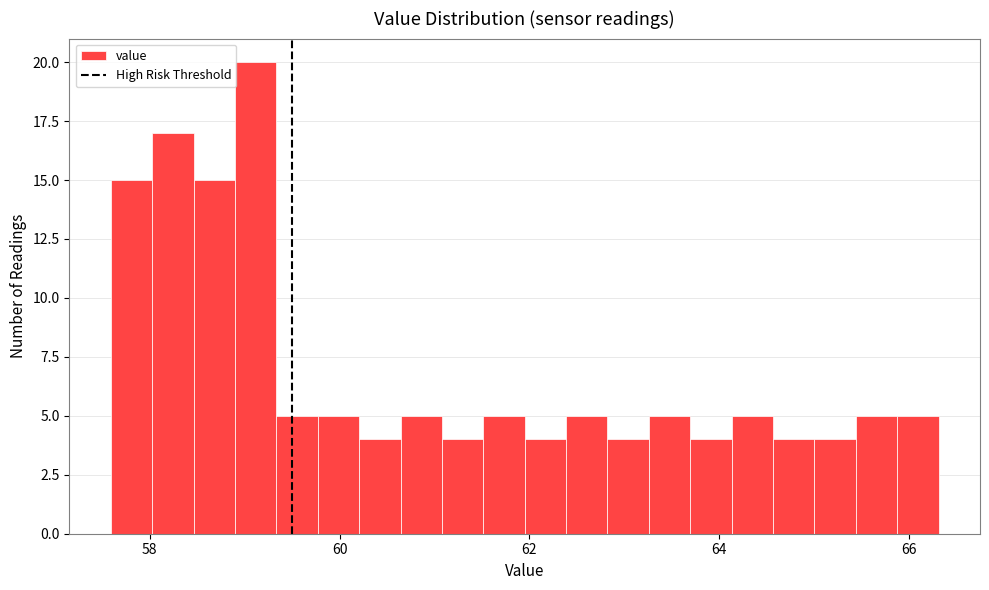

Around what value on the x-axis is the tallest bar? Give the approximate position of its centre, as read against the axis.

59.2